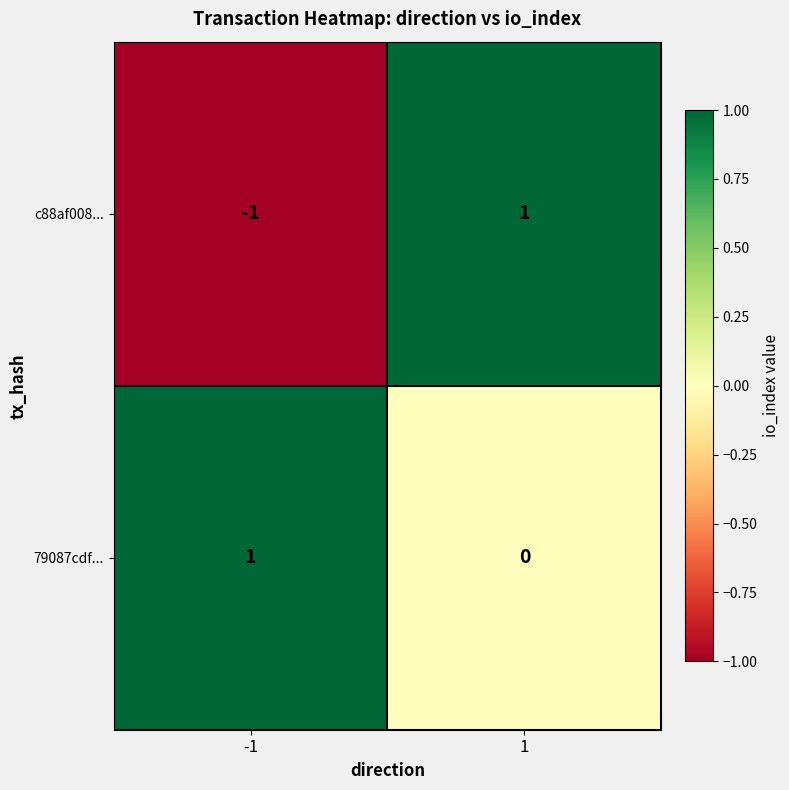

List the series in order of their overall mean, lowest first.

c88af008..., 79087cdf...